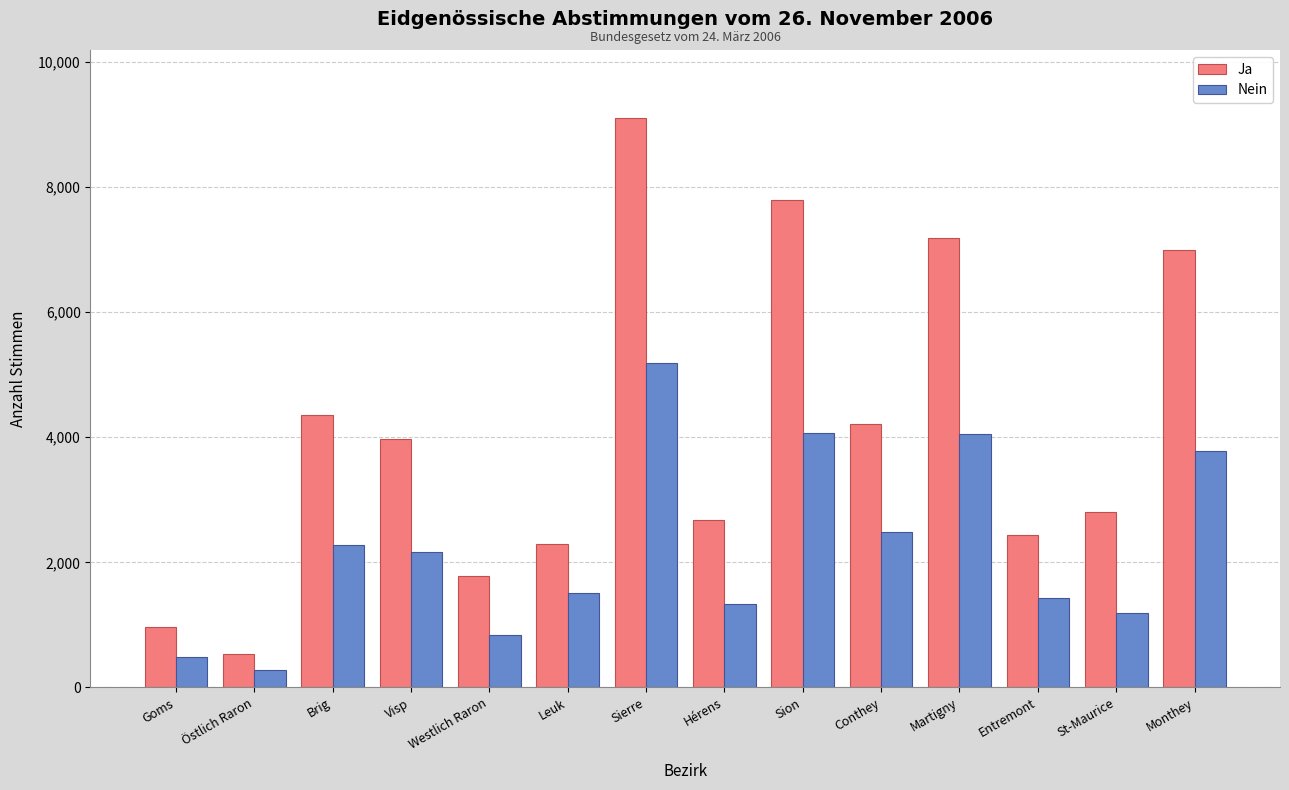

What position from the right is Visp?

11